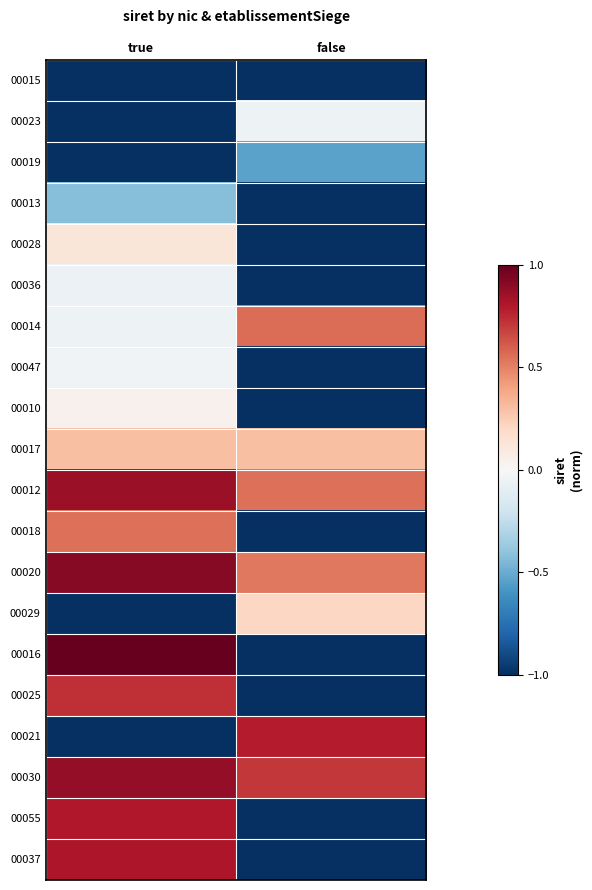

What is the total value across all series at false?

-8.0